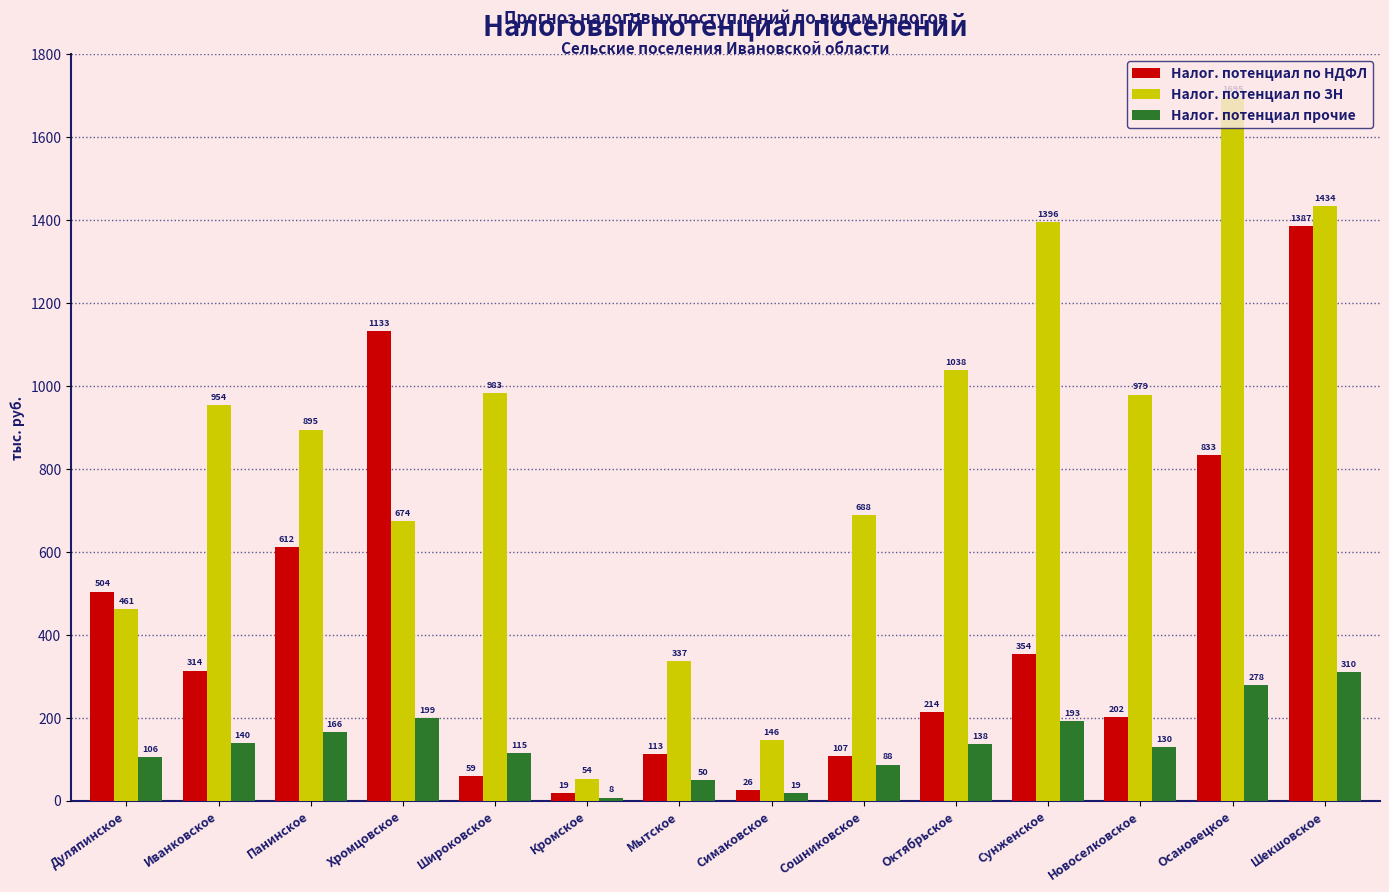

What is the difference between the Налог. потенциал по НДФЛ values at Шекшовское and Иванковское?

1072.4